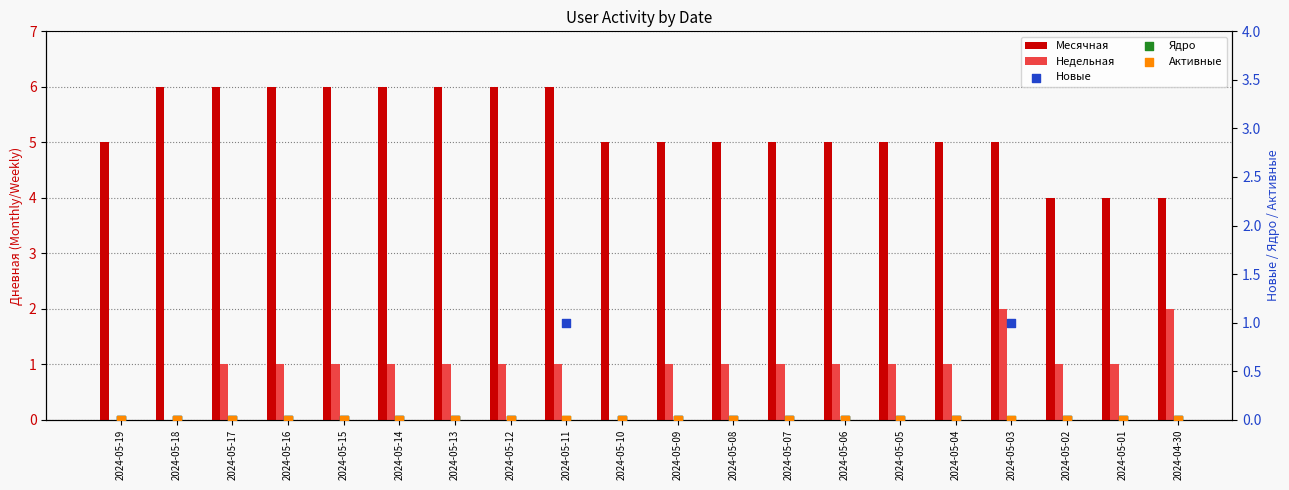

Which series reaches the maximum Y coordinate?

Месячная